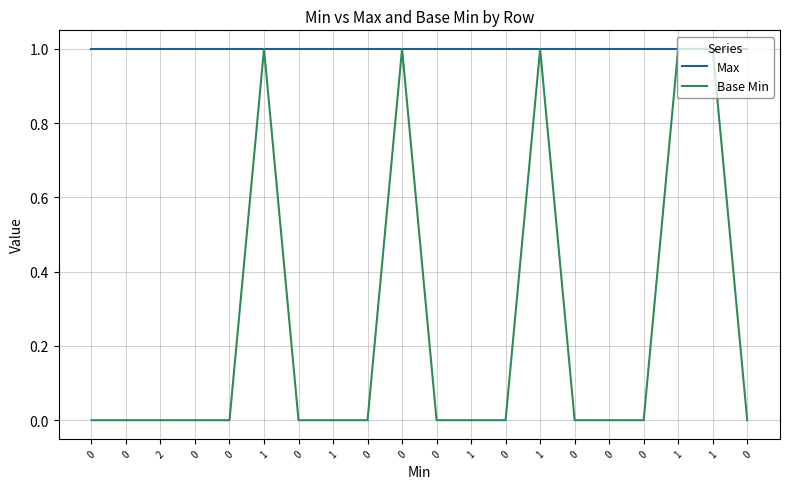

Does the chart have visible grid lines?

Yes